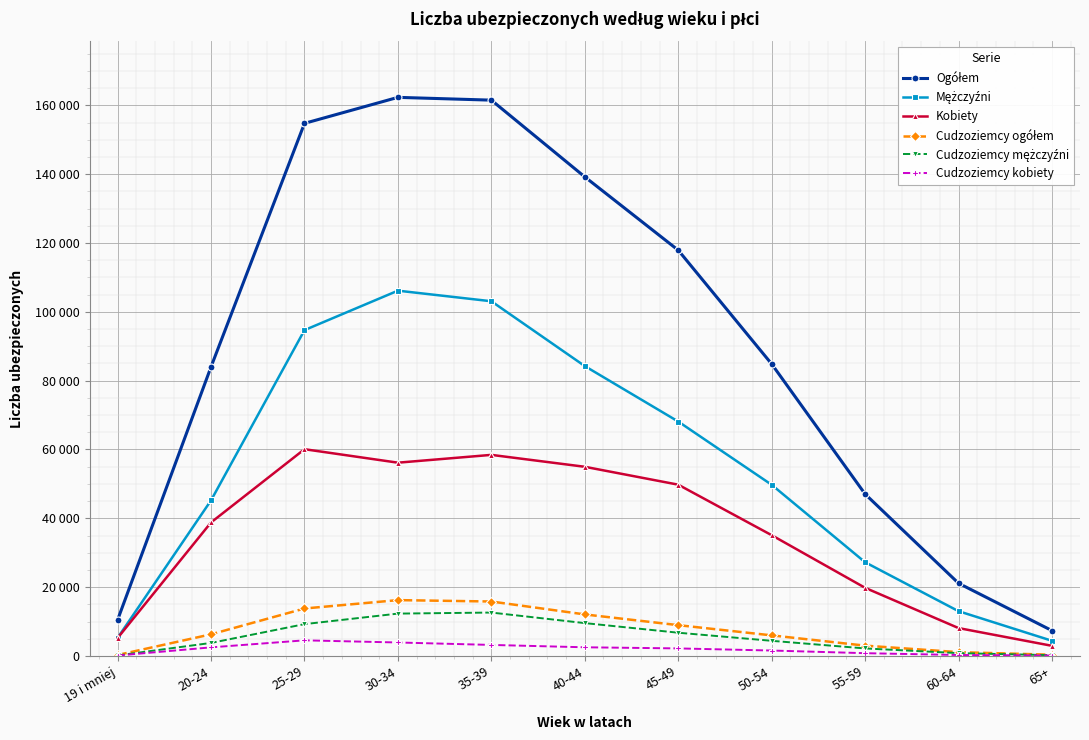

Is it true that Mężczyźni equals 7143 at 60-64?

False